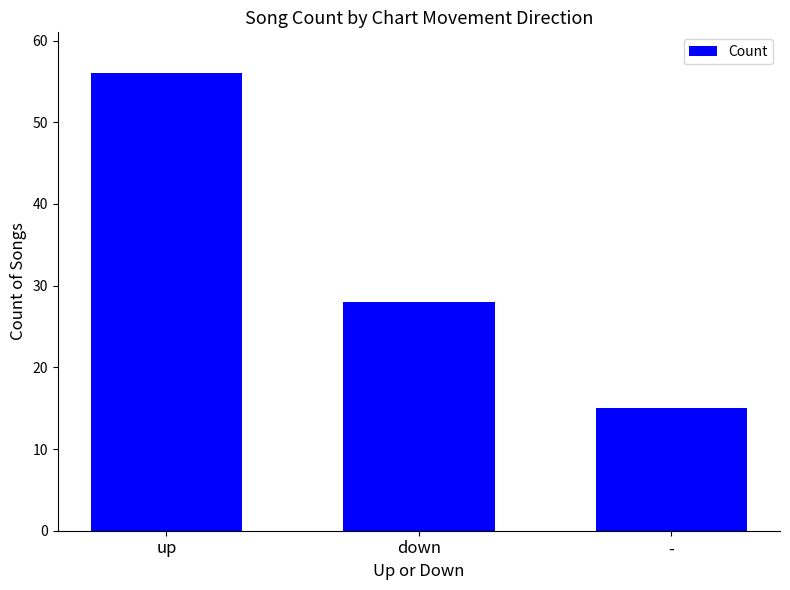

Reading left to right, list all the values displayed in this chart.

56	28	15